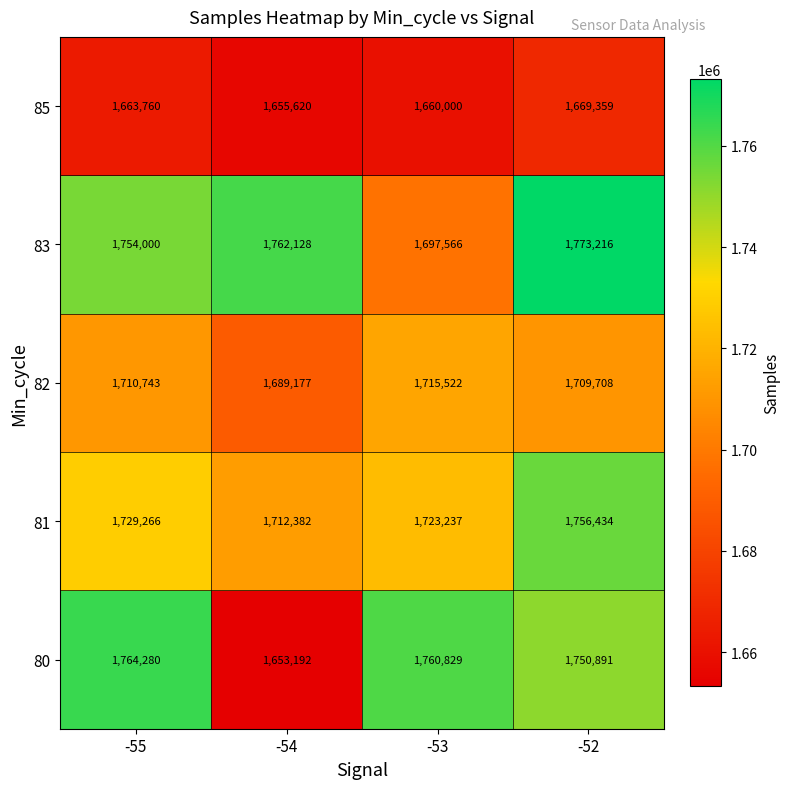

What is the approximate value of 82 at -55, to the nearest 10?

1710740